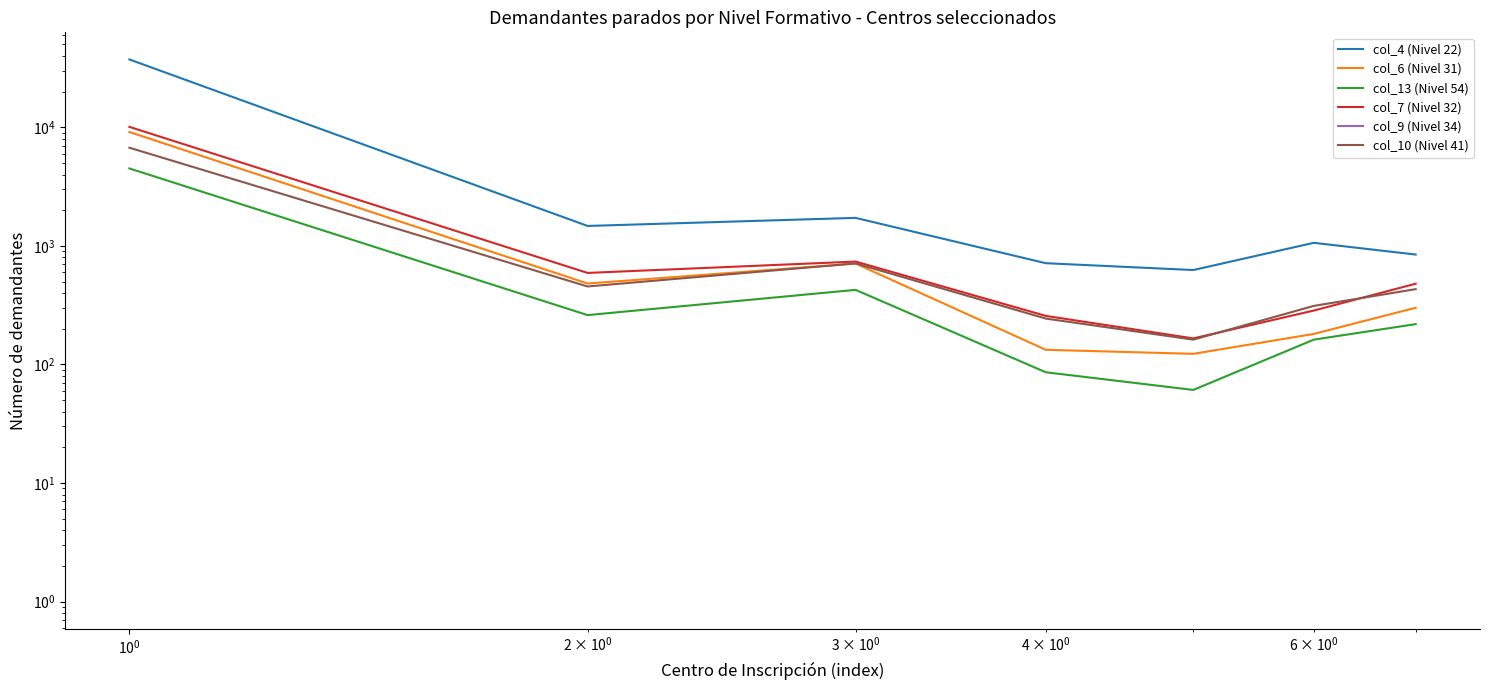

What is the value of the col_4 (Nivel 22) point at the 2nd from the left?

1474.0